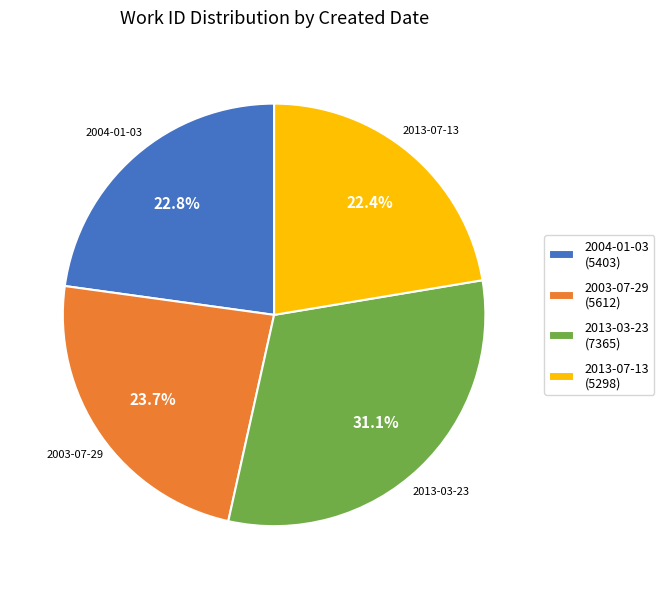

What is the ratio of the value at 2013-07-13 (5298) to the value at 2004-01-03 (5403)?

1.0